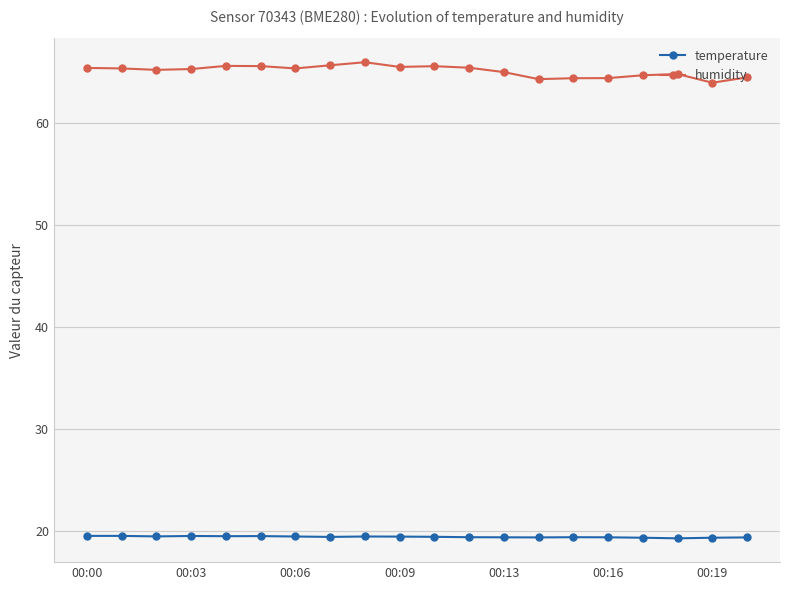

True or false: temperature and humidity cross at least once.

False